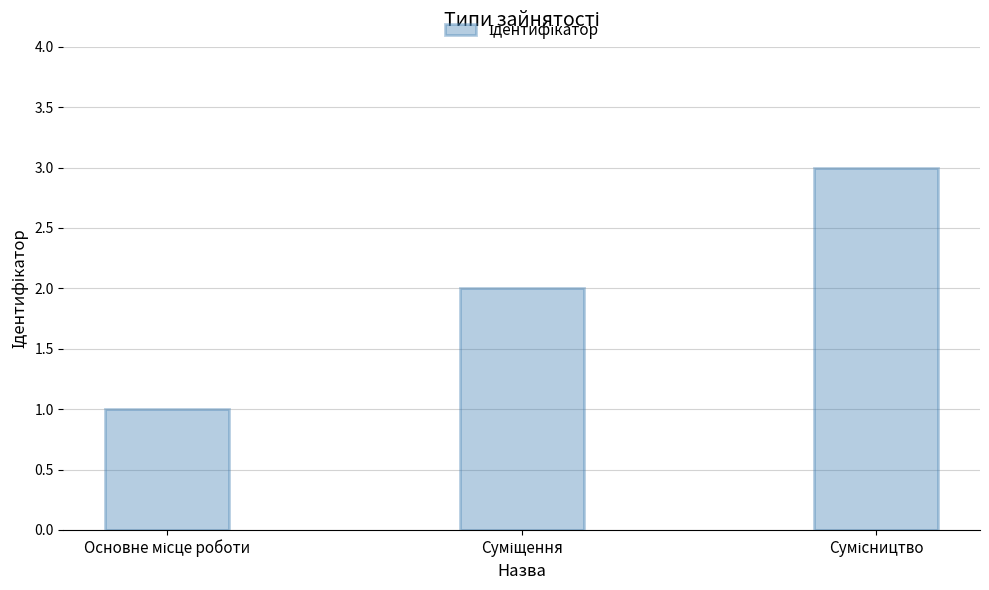

What is the difference between the maximum and minimum values?

2